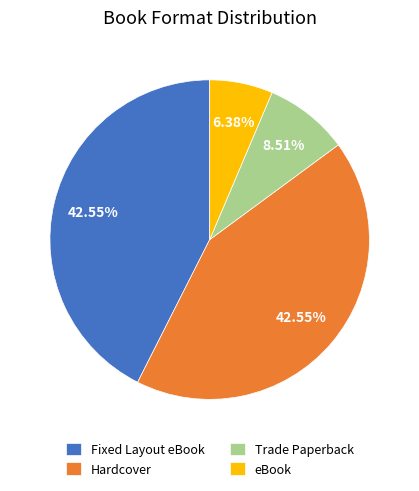

To the nearest percent, what is the difference between the Fixed Layout eBook and eBook slice percentages?

36%